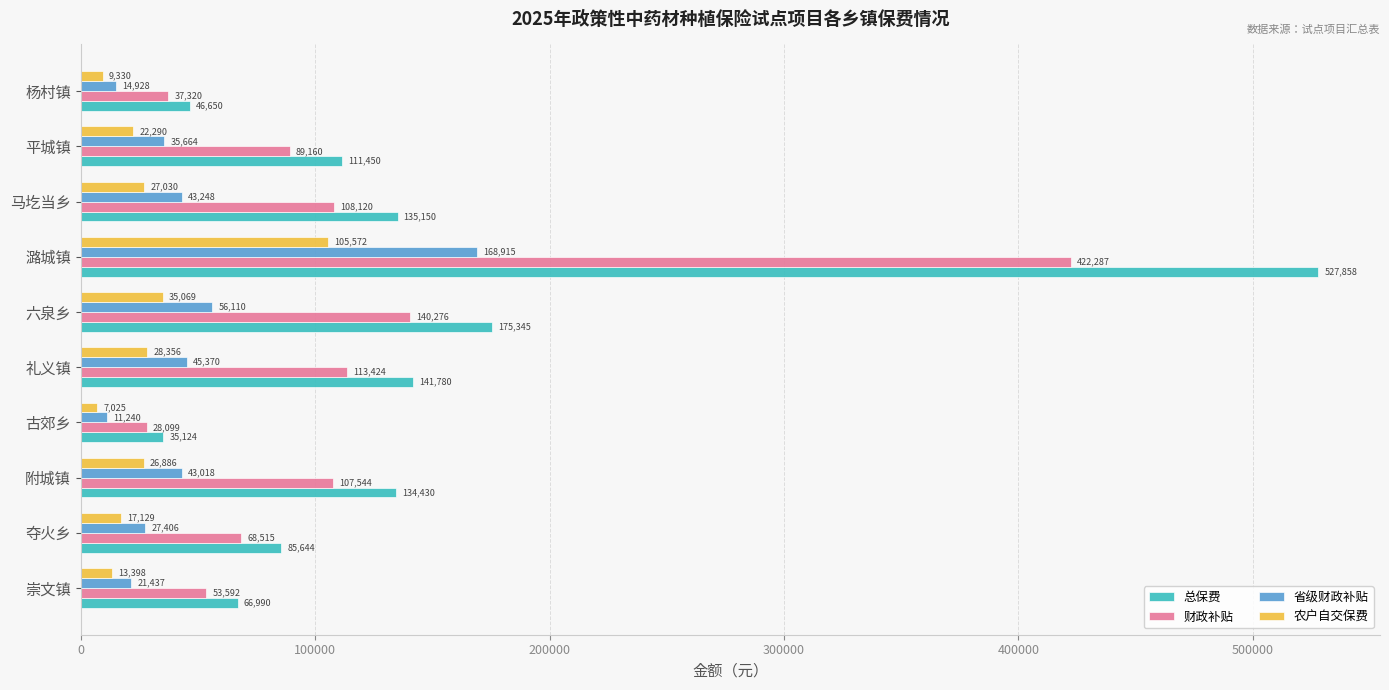

At which label is 财政补贴 closest to 225192?

六泉乡